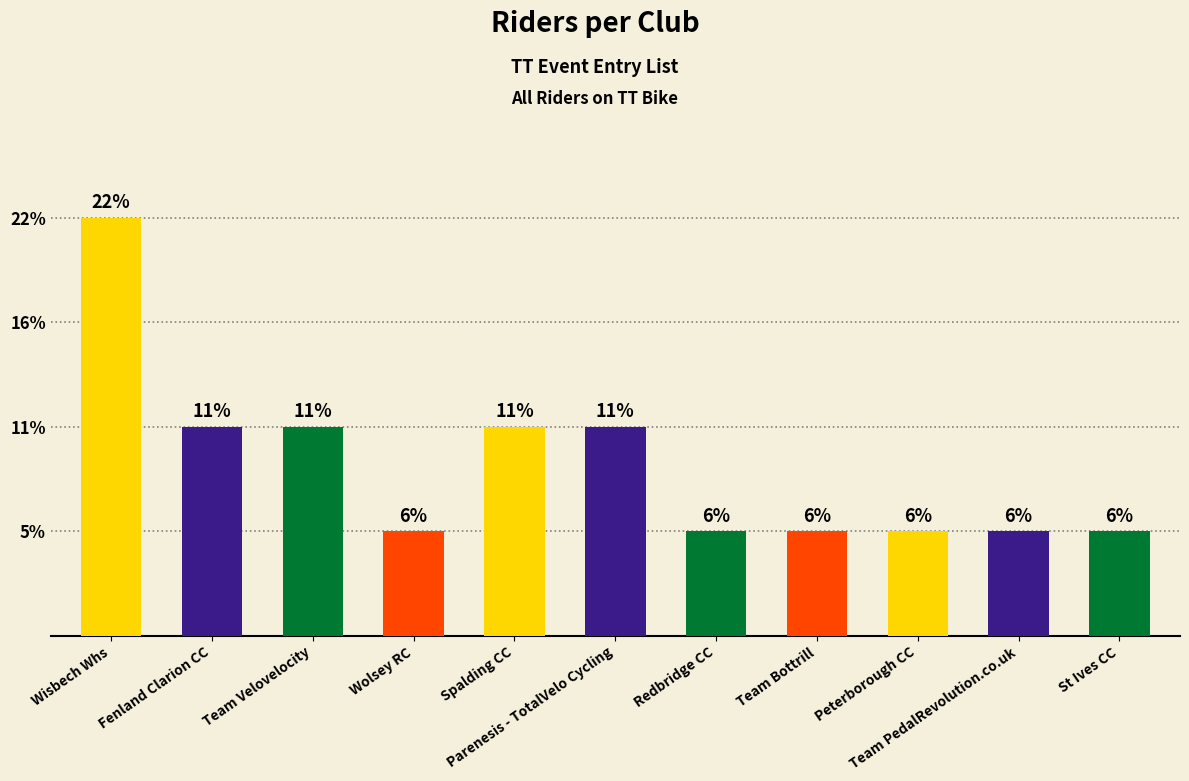

List the labels in order of value, largest first.

Wisbech Whs, Fenland Clarion CC, Team Velovelocity, Spalding CC, Parenesis - TotalVelo Cycling, Wolsey RC, Redbridge CC, Team Bottrill, Peterborough CC, Team PedalRevolution.co.uk, St Ives CC